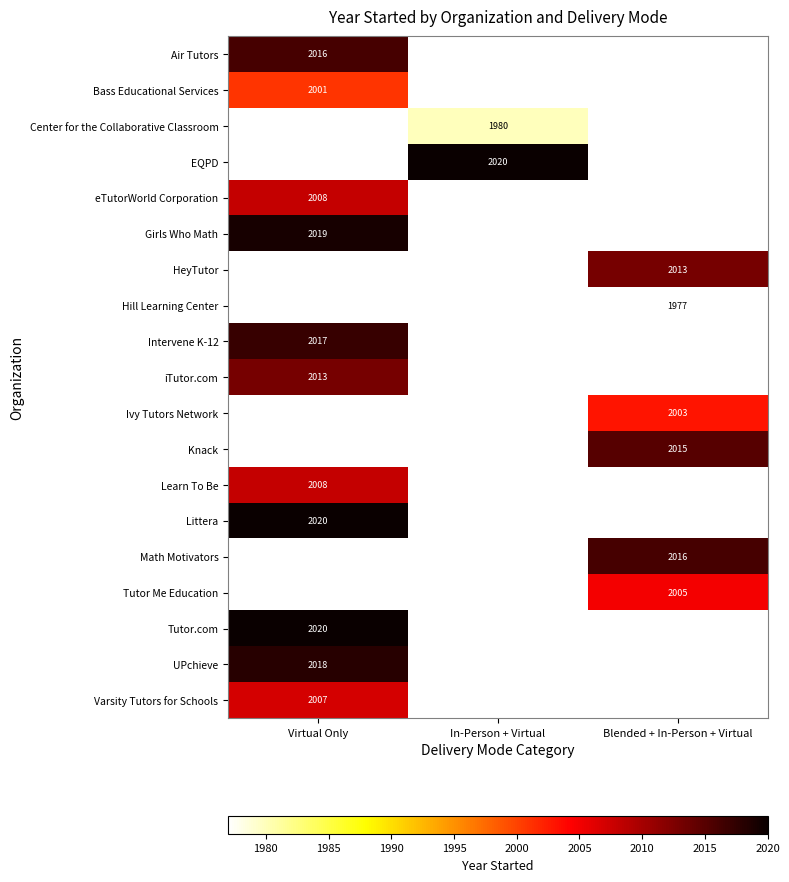

At how many categories does at least one series exceed 1995?

3